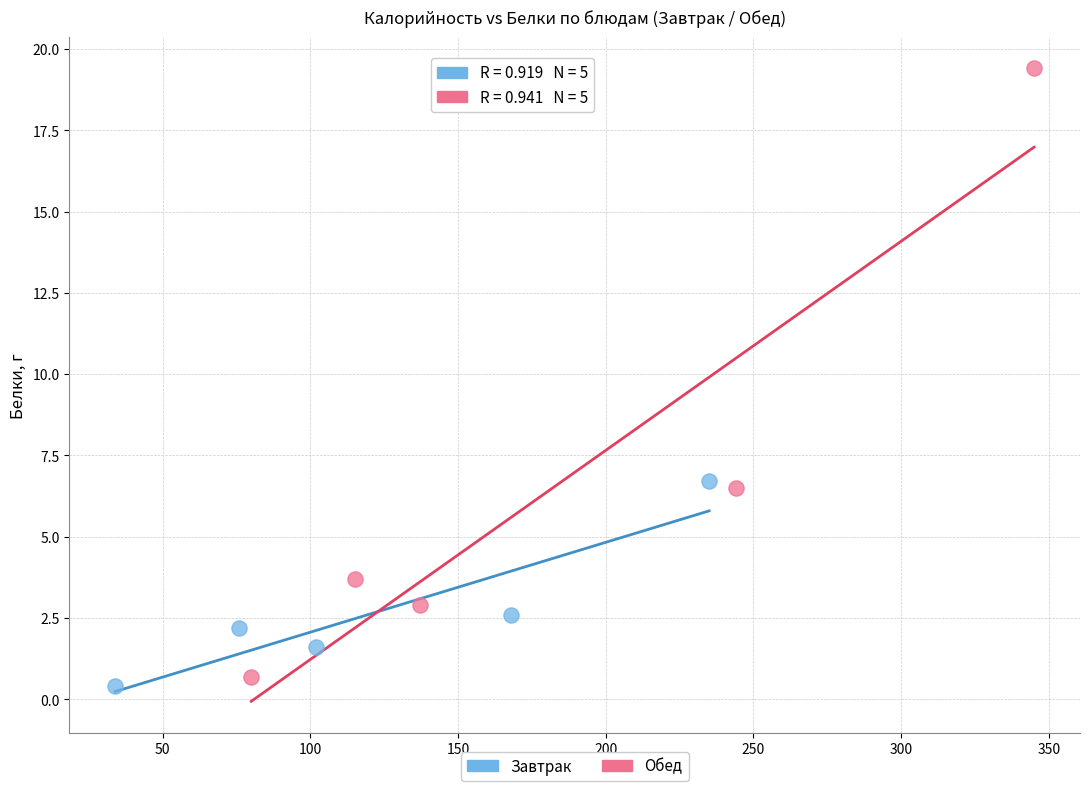

Which series reaches the maximum Y coordinate?

Обед